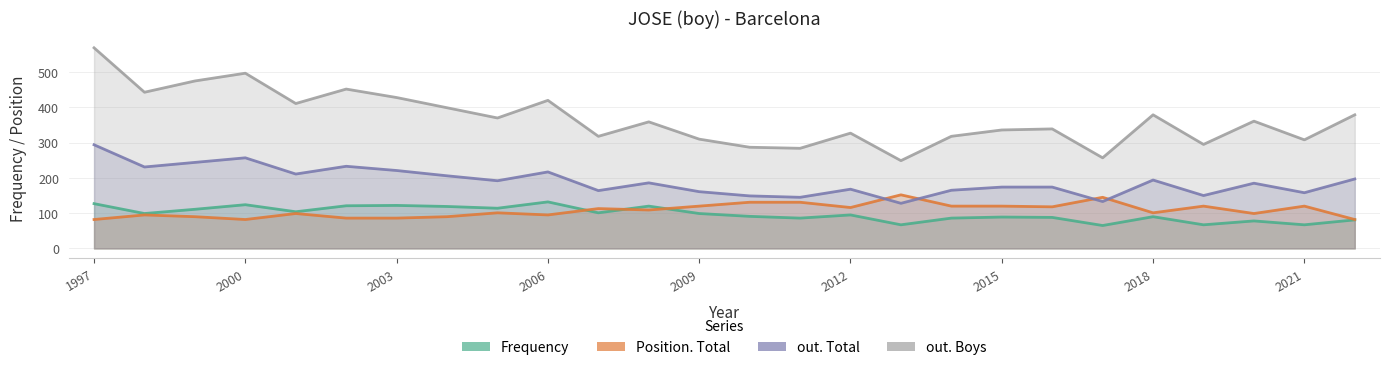

What is the average value of the out. Total series?

190